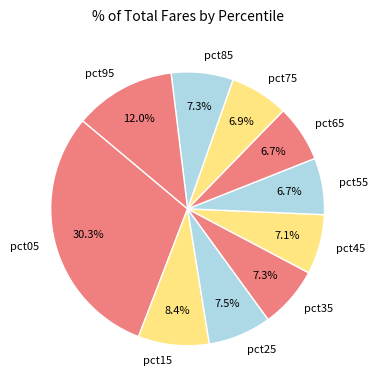

To the nearest percent, what is the combined percentage of pct95 and pct05?

42%